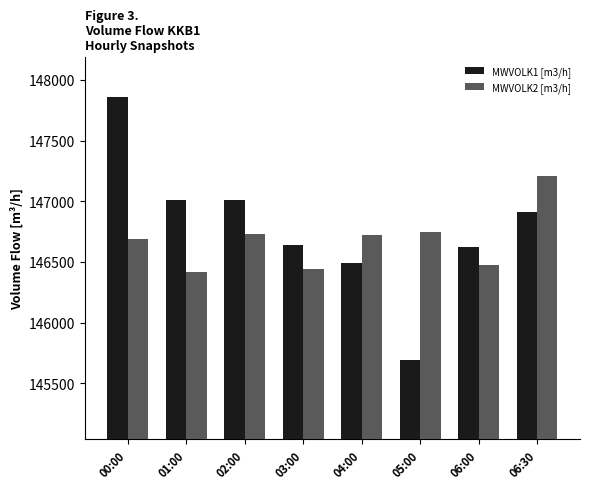

At which label does MWVOLK2 [m3/h] first exceed 146720?

02:00